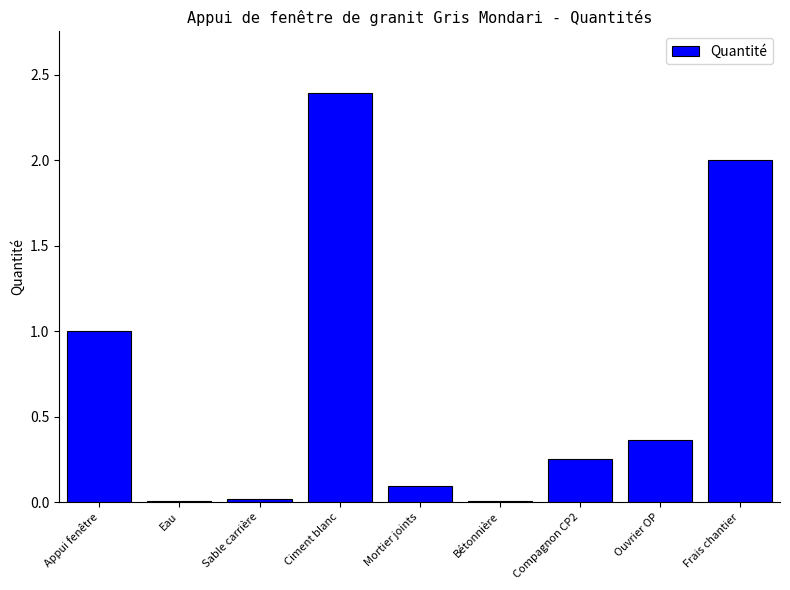

What is the greatest value displayed?

2.4